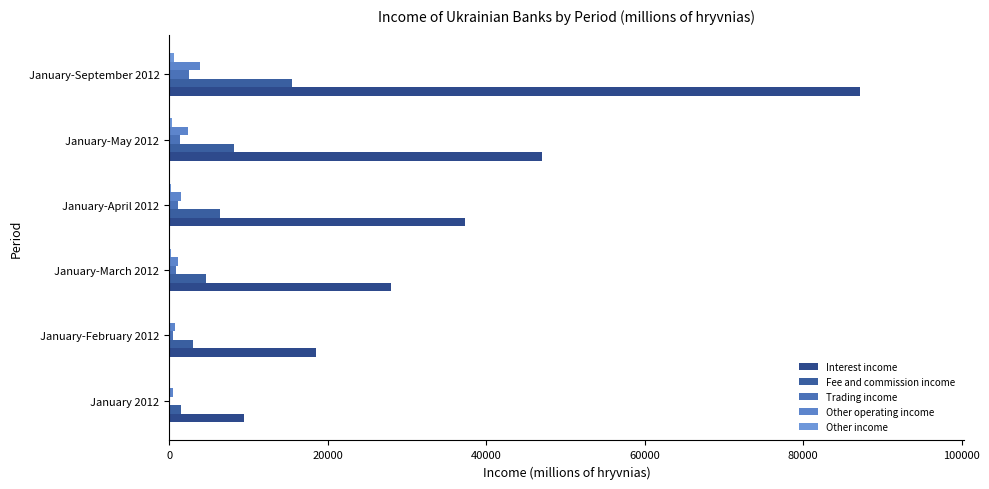

At how many categories does at least one series exceed 38282?

2